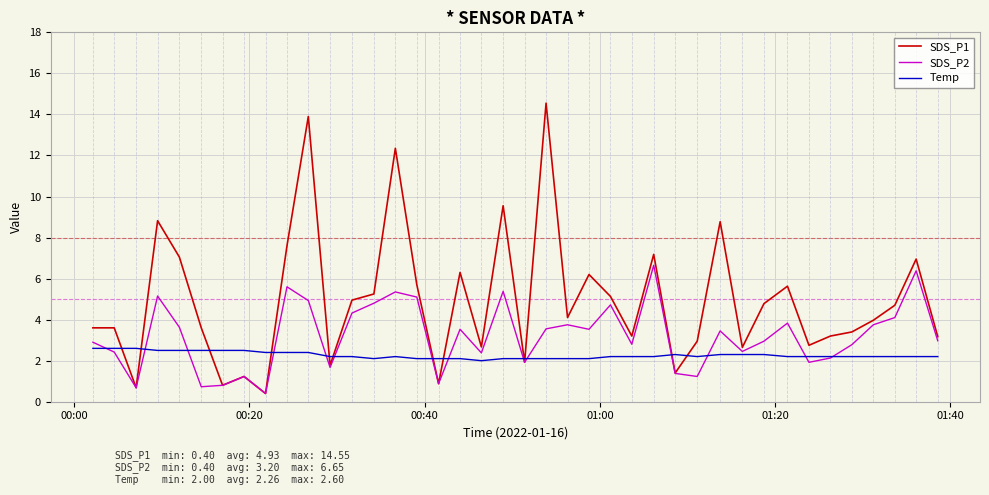

What is the average value of the Temp series?

2.3